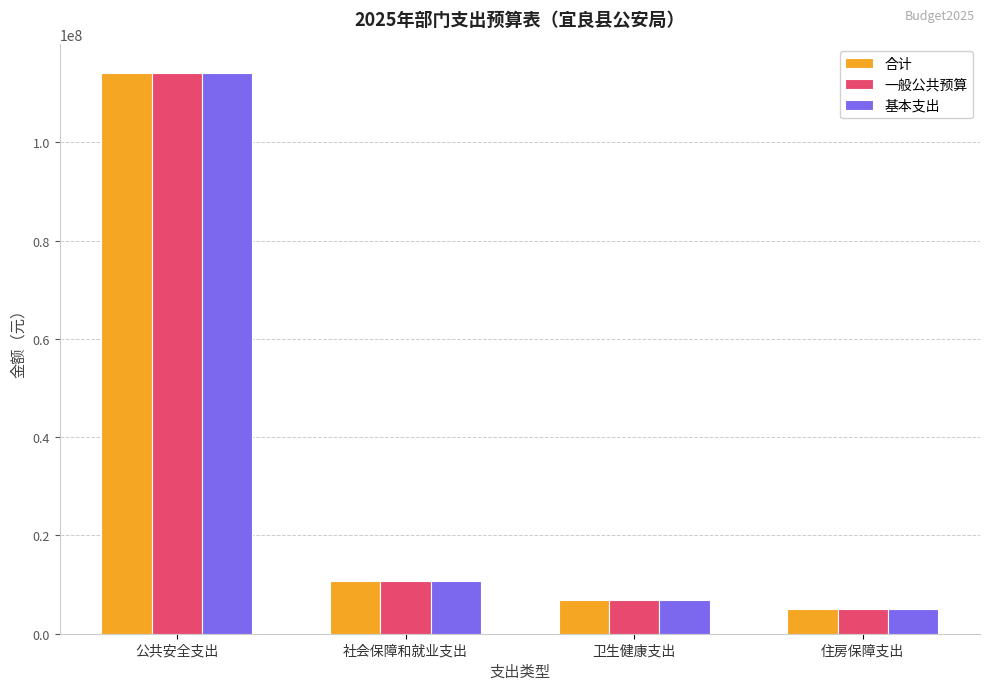

At which category is the sum across all series the highest?

公共安全支出